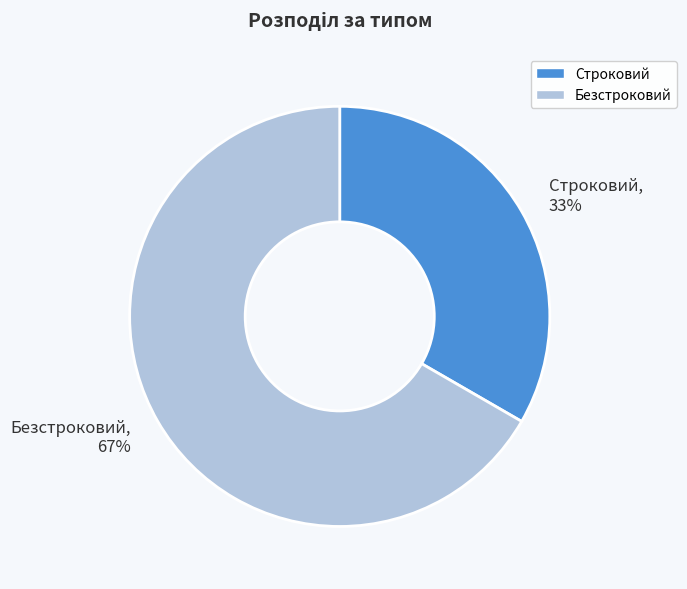

To the nearest percent, what is the combined percentage of Безстроковий and Строковий?

100%